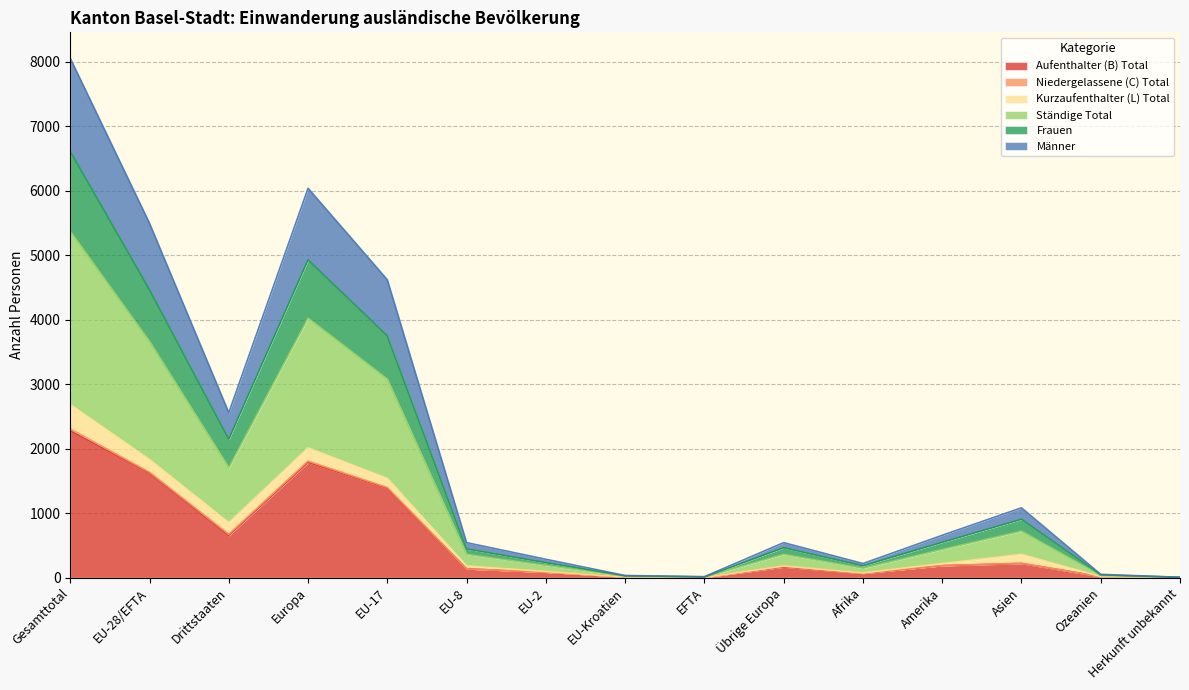

Where is the first local maximum for Aufenthalter (B) Total?

Europa